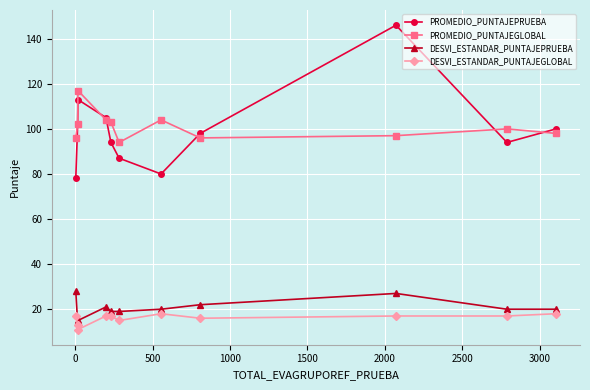

What is the value of the PROMEDIO_PUNTAJEGLOBAL point at the 9th from the left?

97